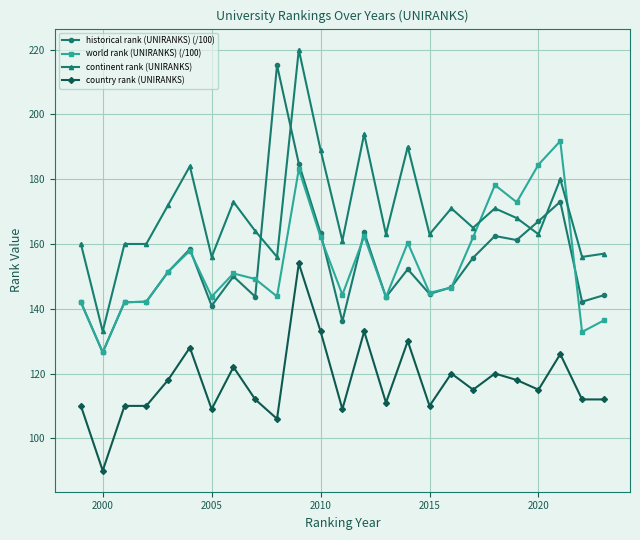

What is the value of the world rank (UNIRANKS) (/100) point at the 11th from the left?

183.1